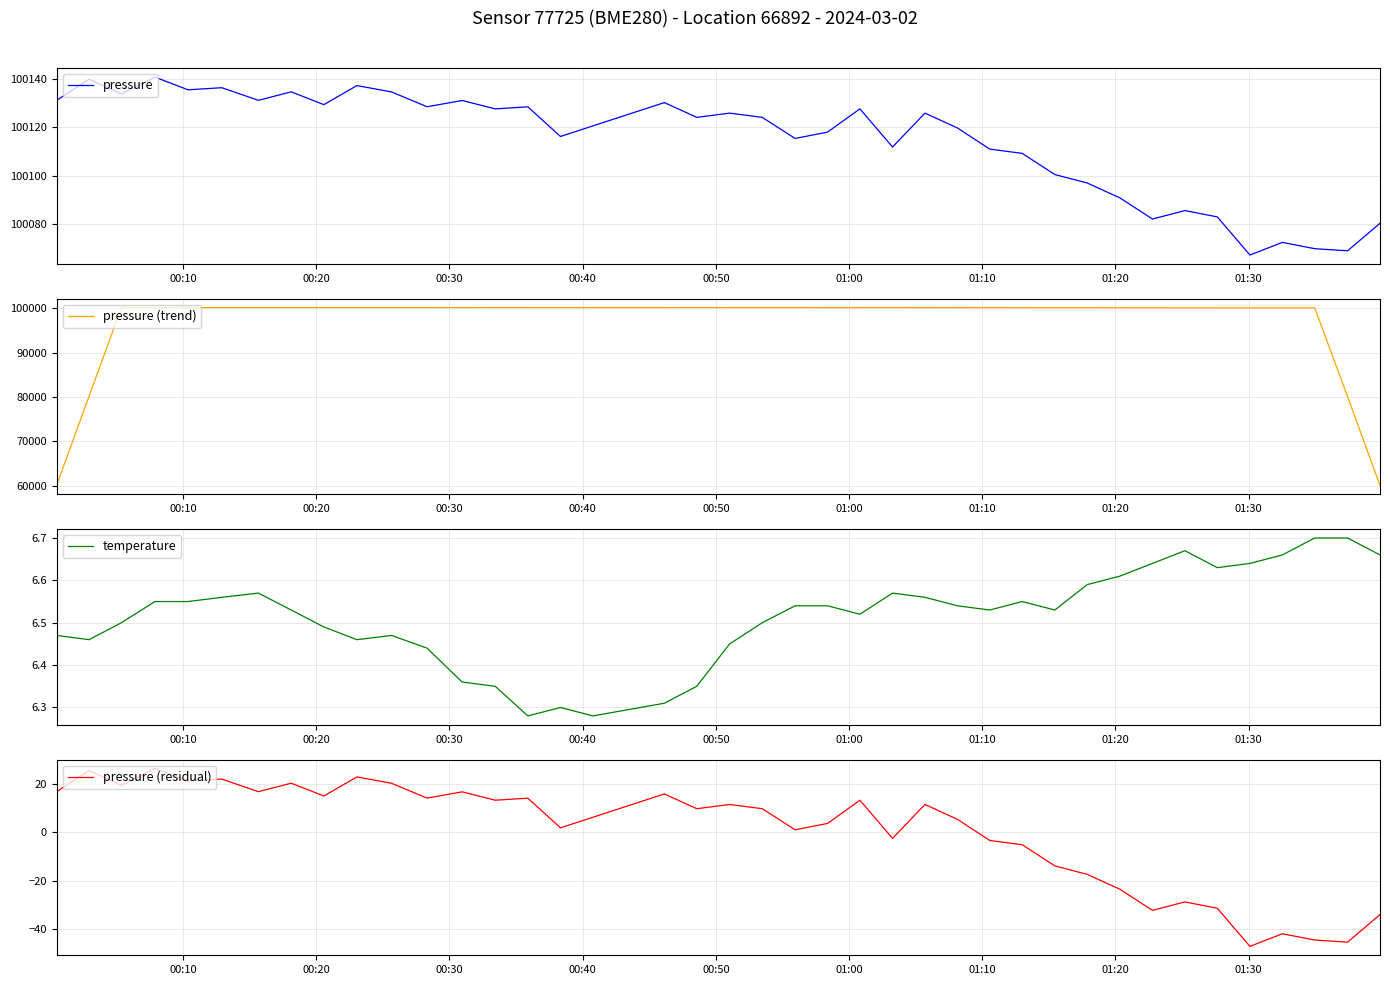

How many lines are shown in the chart?

4